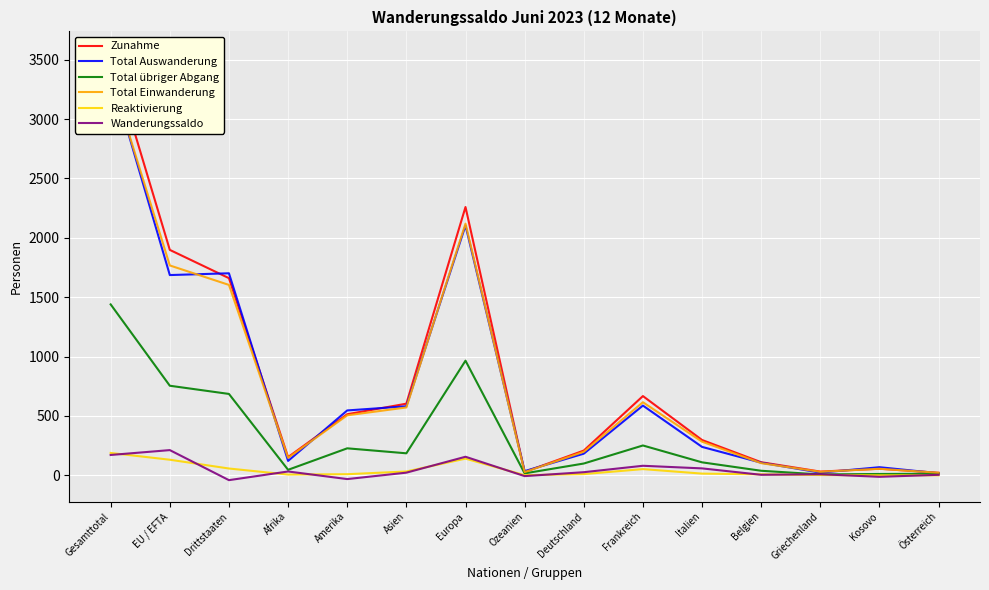

Which series has the largest total across all categories?

Zunahme